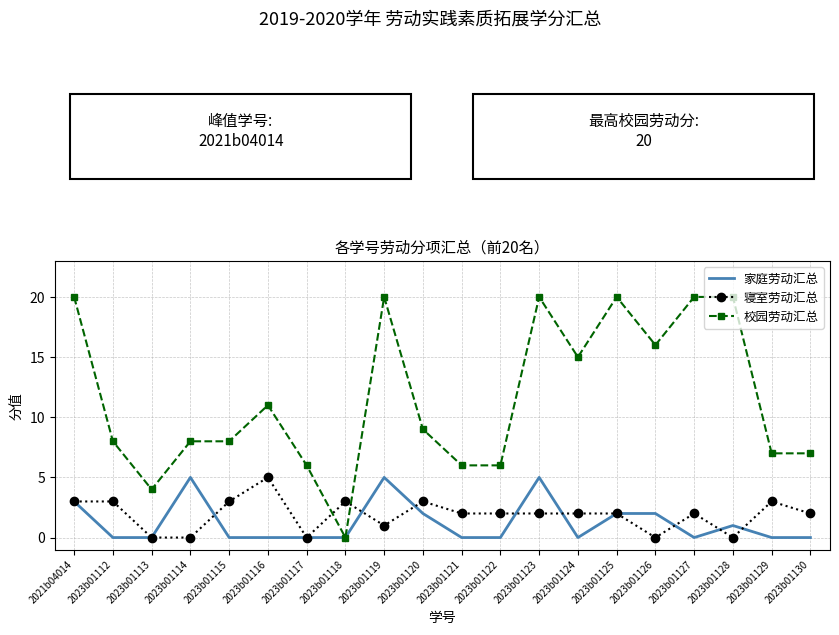

What are all the series names shown in the legend?

家庭劳动汇总, 寝室劳动汇总, 校园劳动汇总